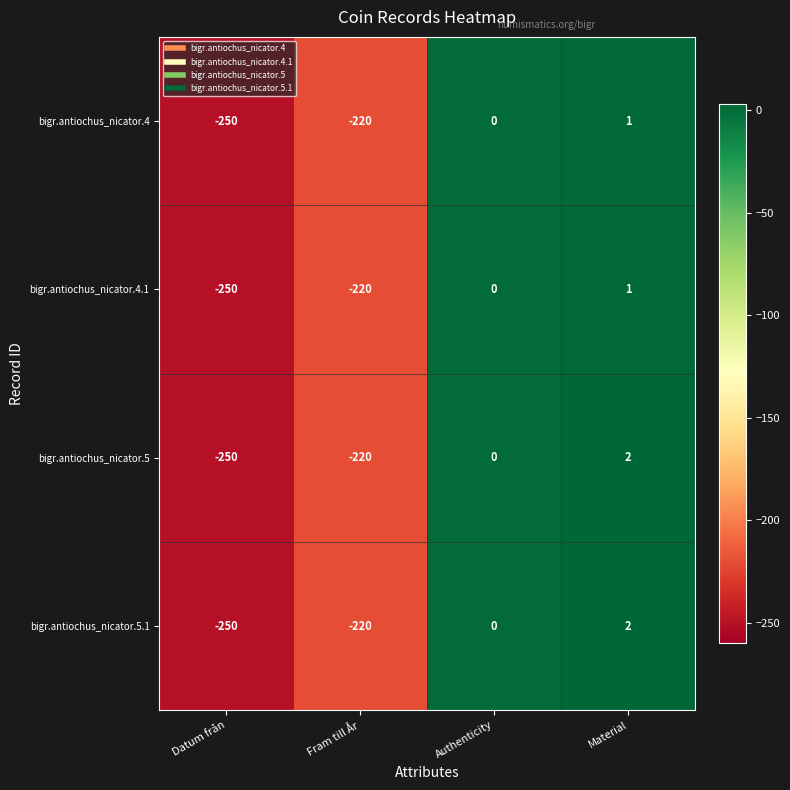

Reading left to right, extract all data points from this chart.

bigr.antiochus_nicator.4: Datum från=-250	Fram till År=-220	Authenticity=0	Material=1
bigr.antiochus_nicator.4.1: Datum från=-250	Fram till År=-220	Authenticity=0	Material=1
bigr.antiochus_nicator.5: Datum från=-250	Fram till År=-220	Authenticity=0	Material=2
bigr.antiochus_nicator.5.1: Datum från=-250	Fram till År=-220	Authenticity=0	Material=2